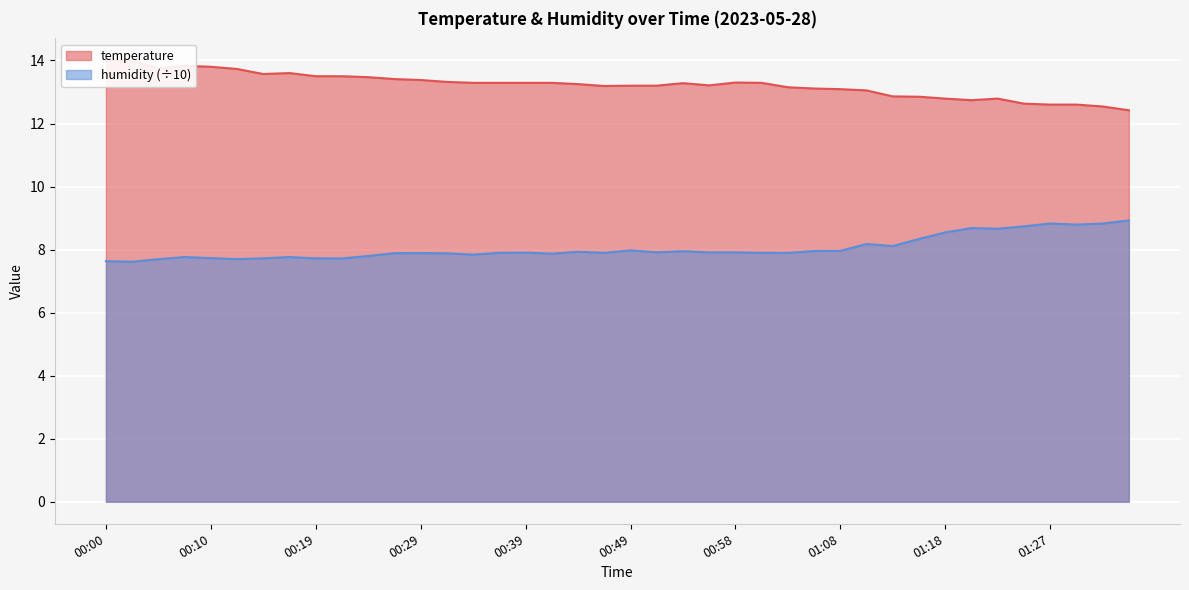

At which category is the sum across all series the highest?

00:00